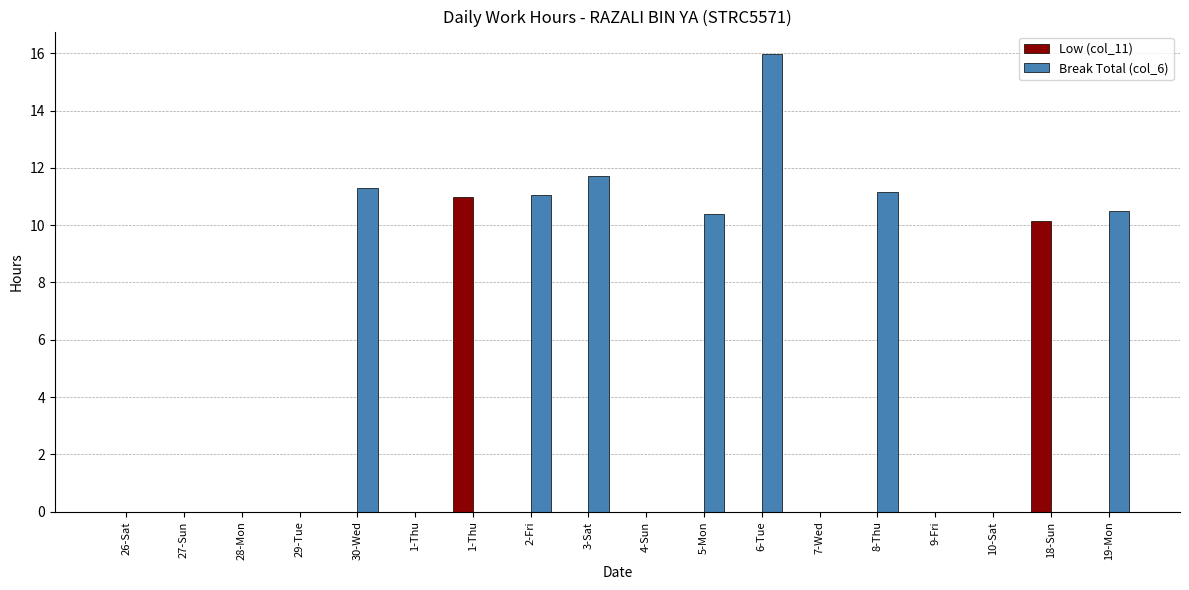

How many data points does each series have?

18